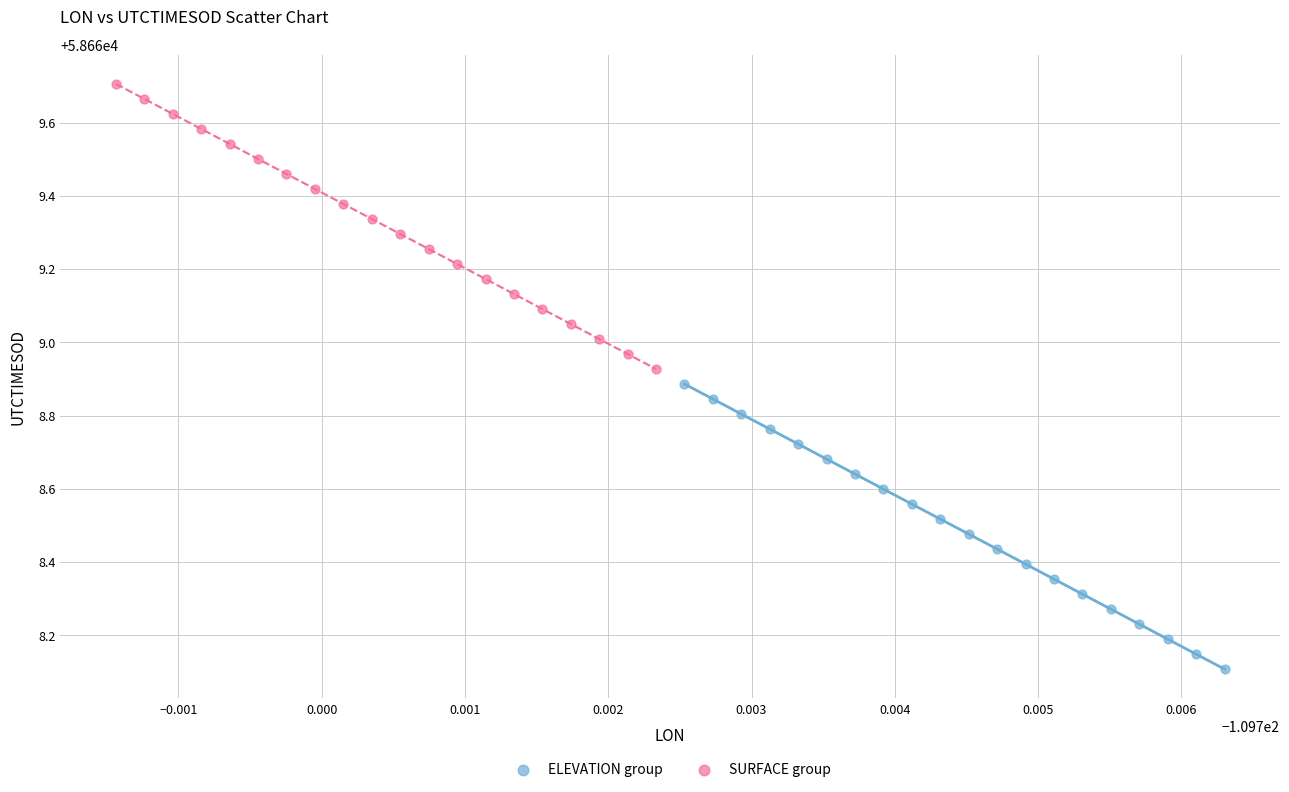

Which series reaches the maximum Y coordinate?

SURFACE group